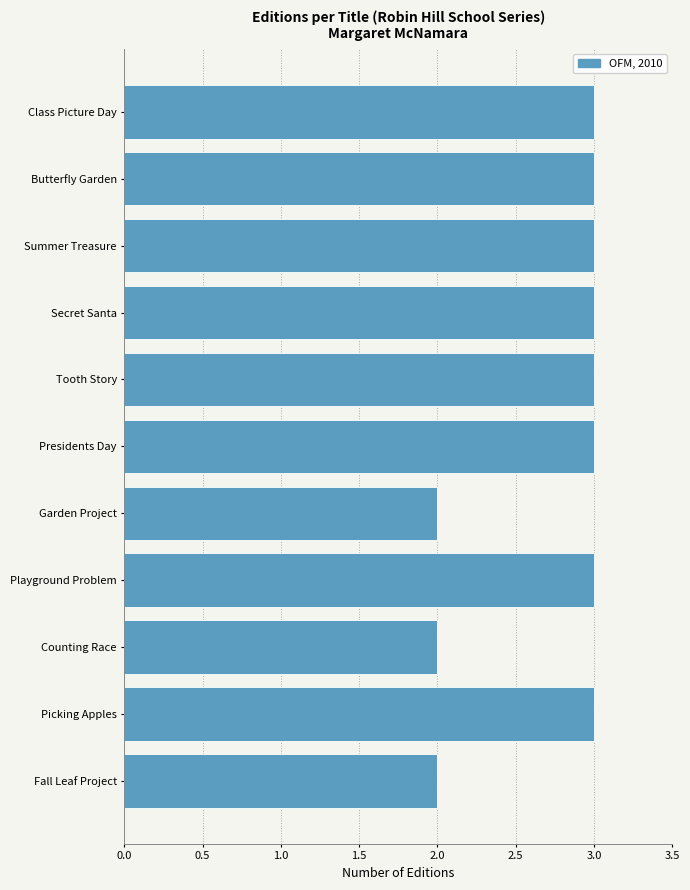

Reading bottom to top, extract all data points from this chart.

Fall Leaf Project=2	Picking Apples=3	Counting Race=2	Playground Problem=3	Garden Project=2	Presidents Day=3	Tooth Story=3	Secret Santa=3	Summer Treasure=3	Butterfly Garden=3	Class Picture Day=3